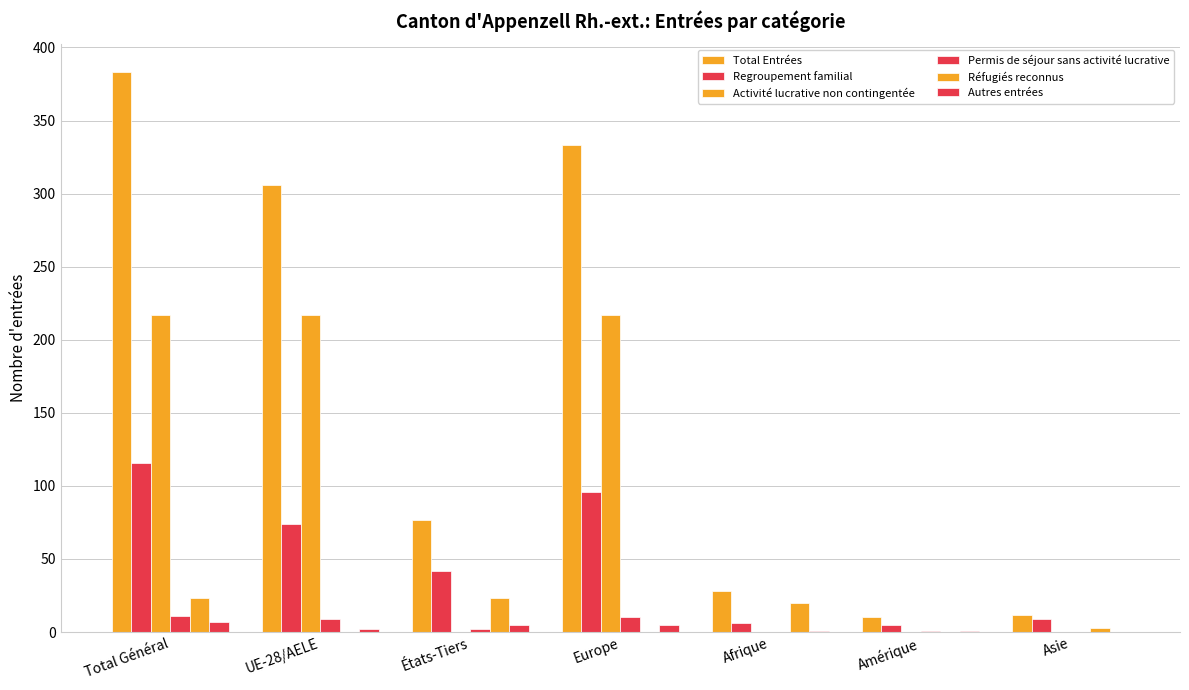

How many series are shown in this chart?

6